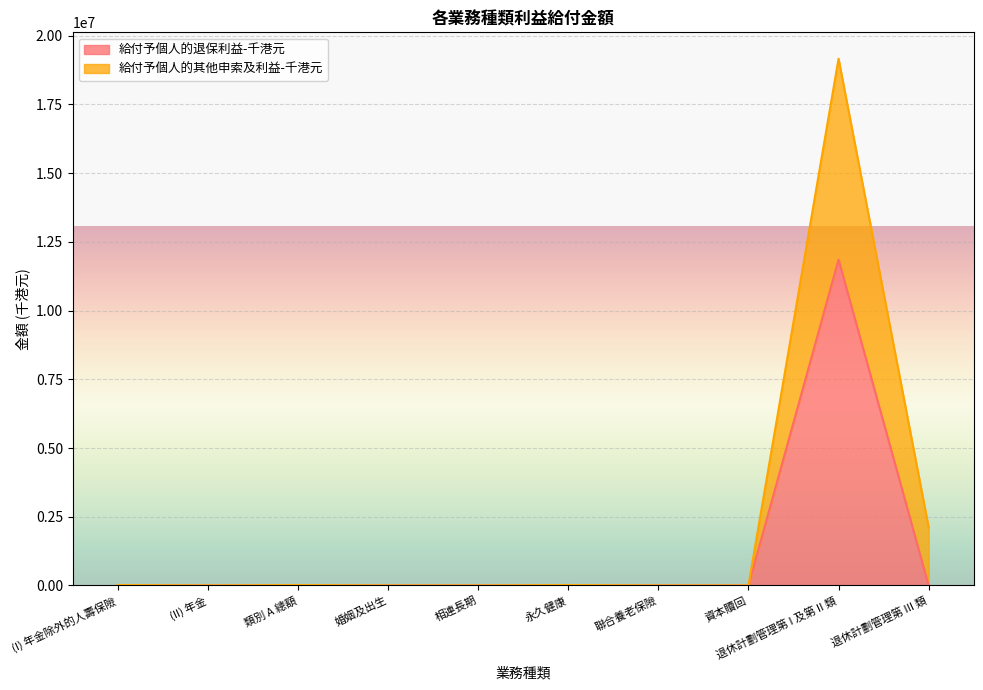

True or false: 給付予個人的退保利益-千港元 and 給付予個人的其他申索及利益-千港元 intersect in this chart.

False